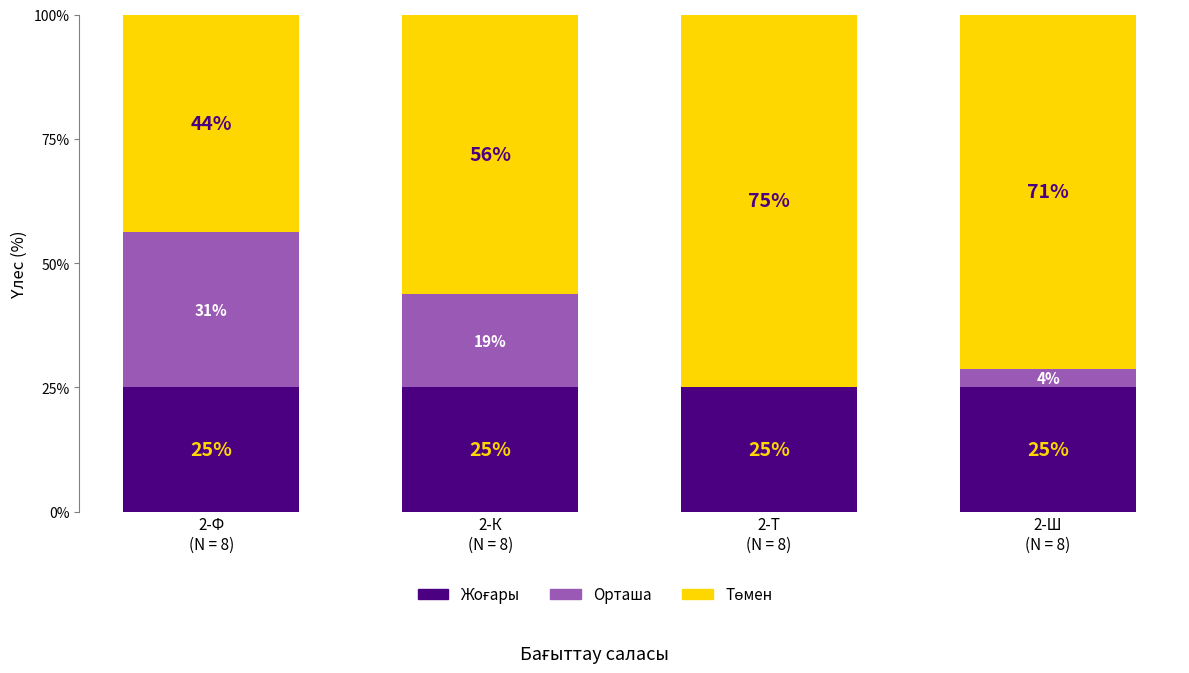

How many values in the Төмен series are below 71?

2